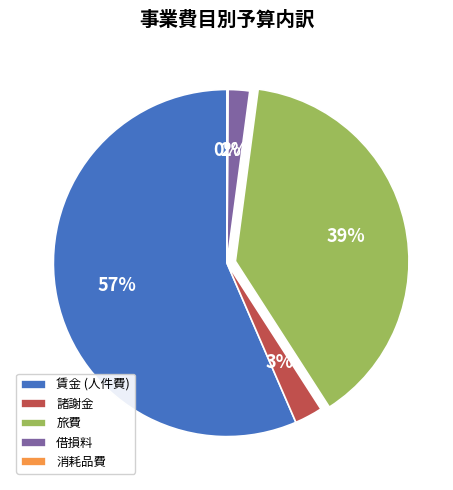

To the nearest percent, what is the difference between the largest and smallest slice percentages?

56%